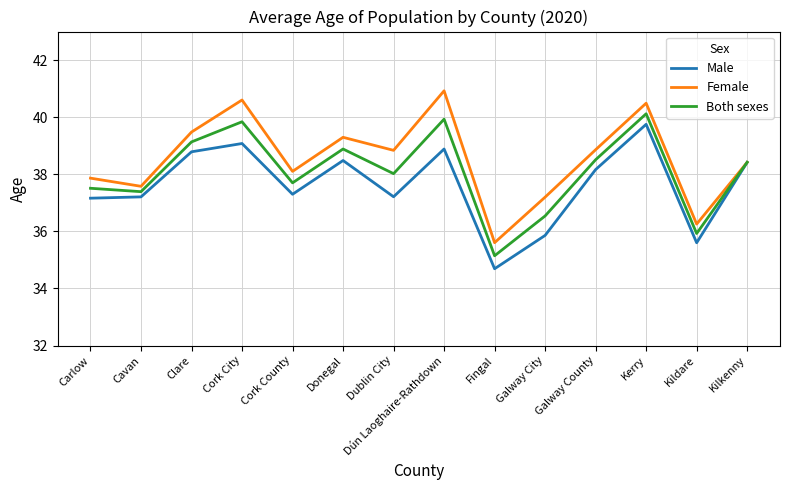

What is the smallest value displayed?

34.7